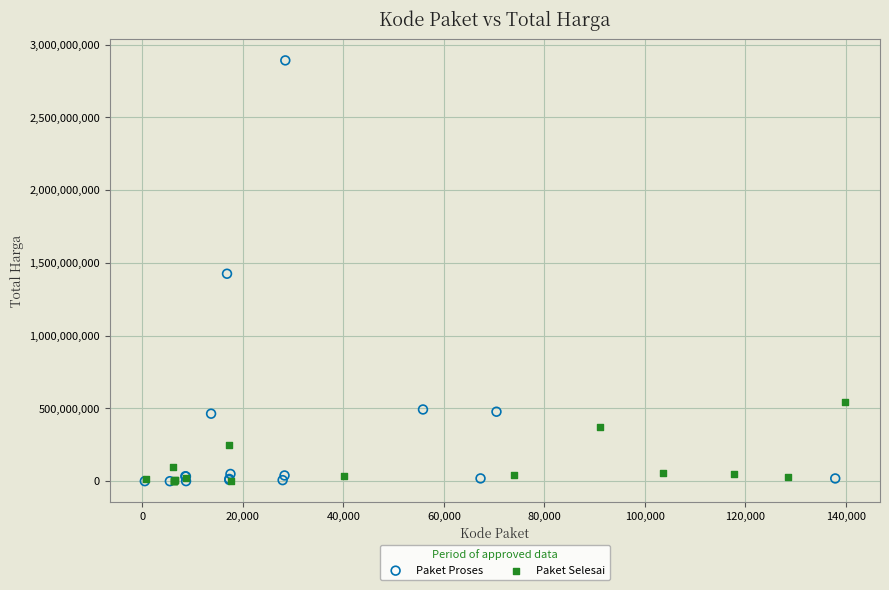

Which series has the widest spread of Y values?

Paket Proses